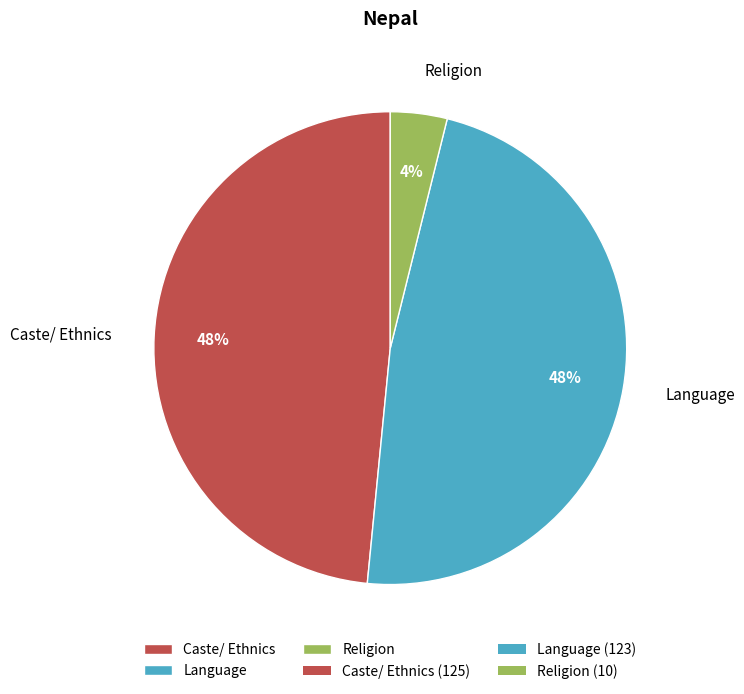

To the nearest percent, what portion does Caste/ Ethnics represent?

48%